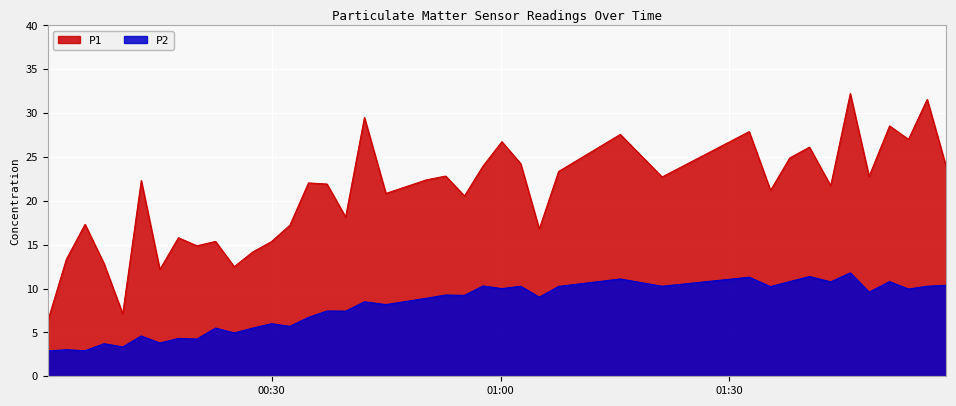

List the series in order of their overall mean, highest first.

P1, P2